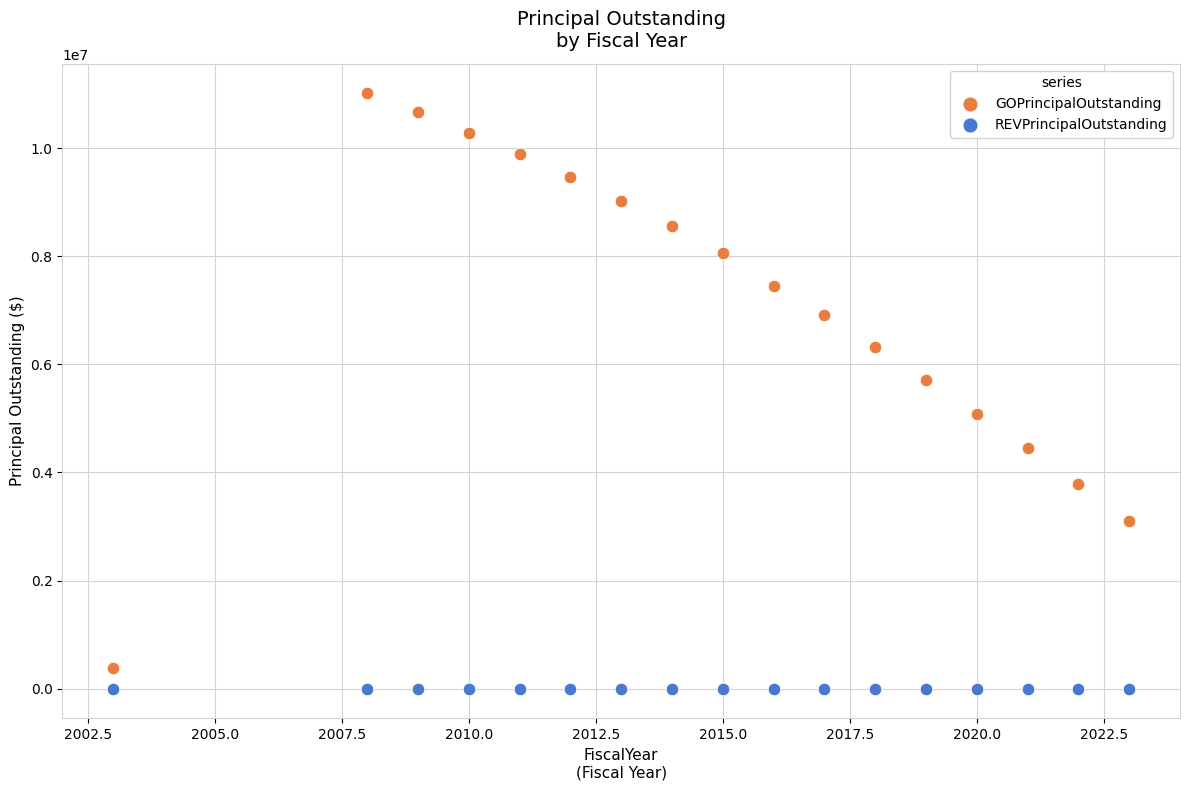

Which series contains the highest Y value?

GOPrincipalOutstanding